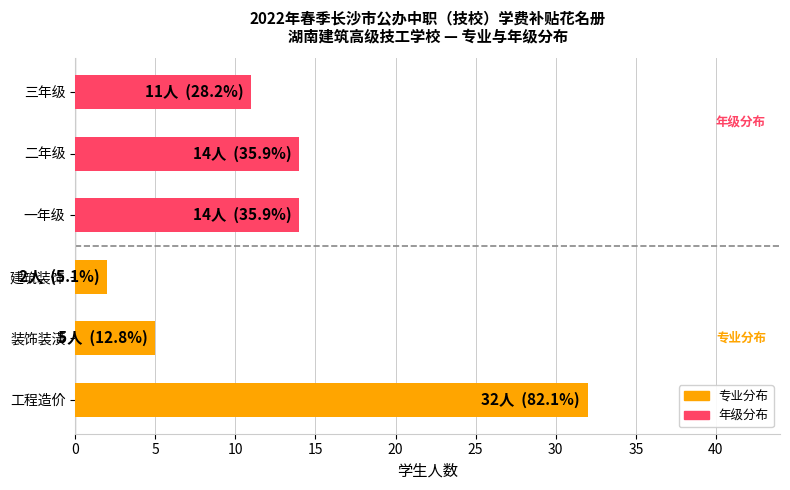

Are the bars grouped side by side (vs. stacked)?

No